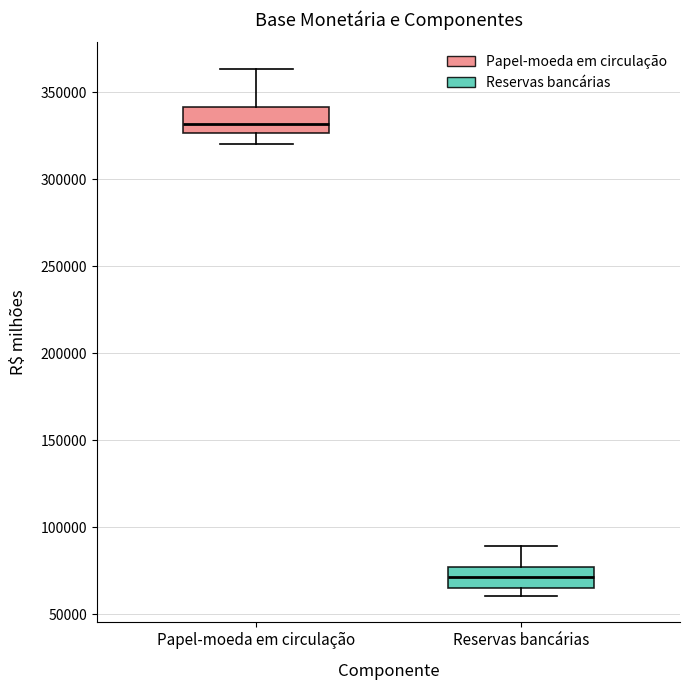

Reading left to right, read every box against the y-axis: the position of its median line, the range the box covers, and the ends of its whiskers. The values are not printed on the chart, so give them approximately, as read against the axis.

Papel-moeda em circulação: median 330000, box 325000 to 340000, whiskers 320000 to 365000
Reservas bancárias: median 70000, box 65000 to 75000, whiskers 60000 to 90000